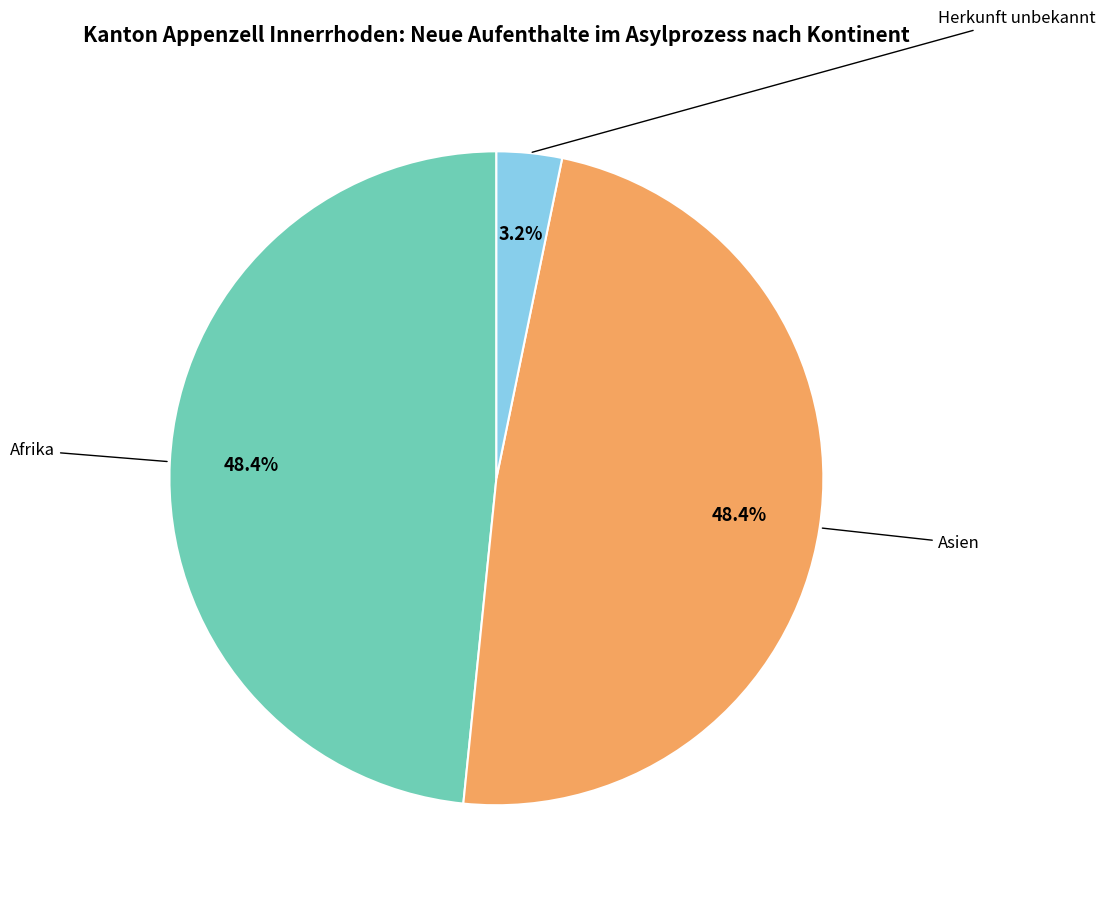

Is there a majority slice in this chart?

No